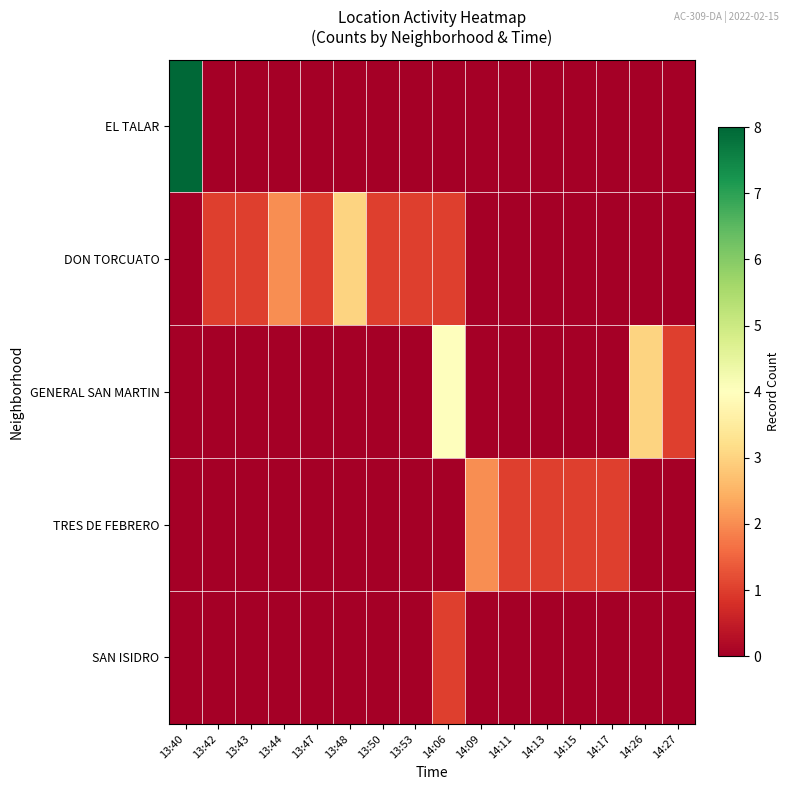

Count the number of categories in the chart.

16